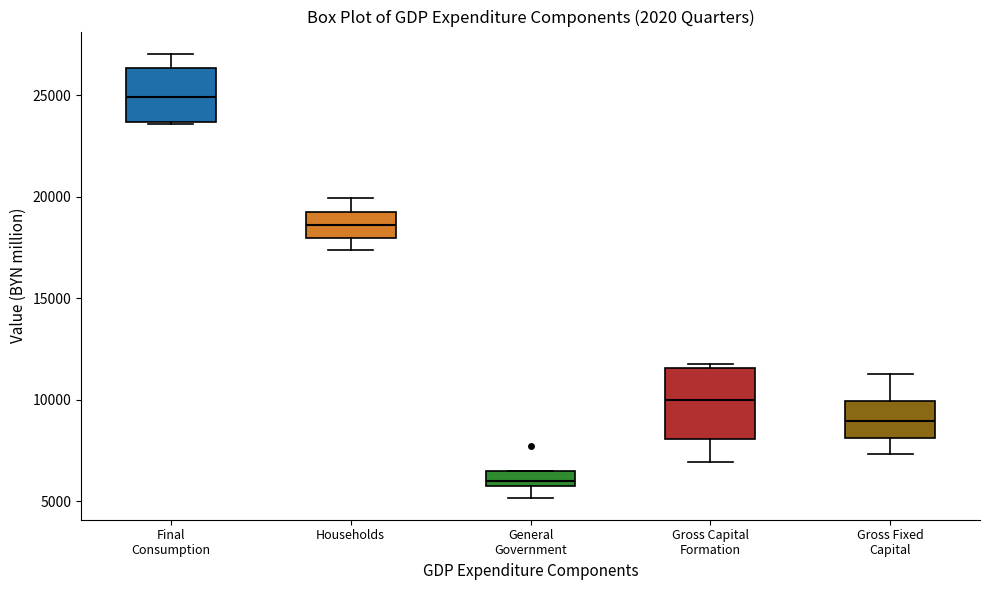

Comparing the boxes themselves (not the whiskers), which one is the tallest?

Gross Capital Formation